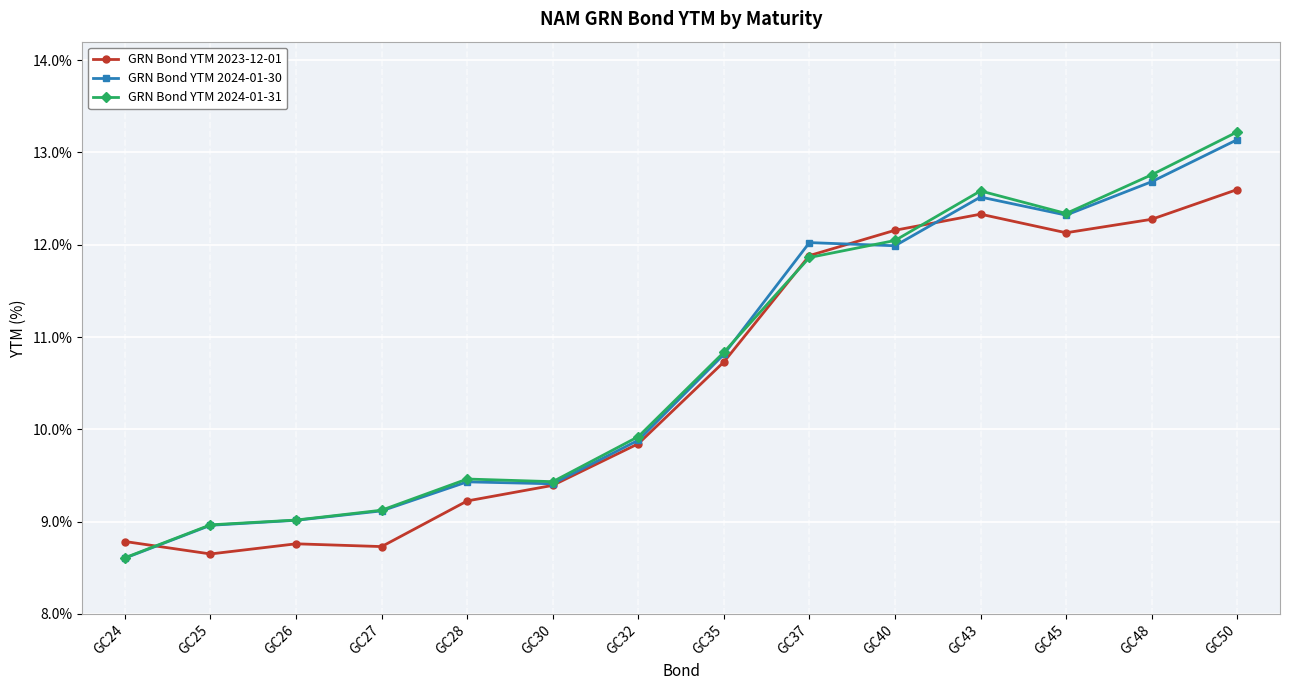

Which series has the largest range (max minus min)?

GRN Bond YTM 2024-01-31